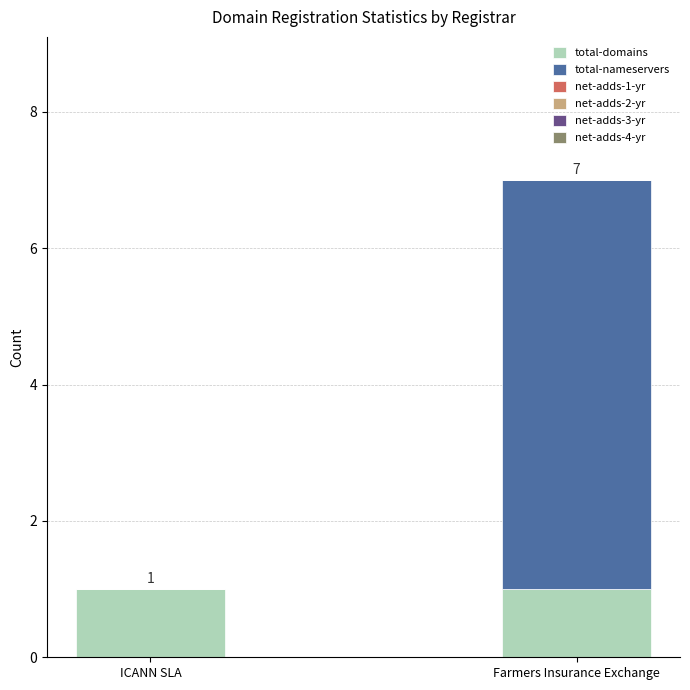

The value of total-domains at Farmers Insurance Exchange is 1. True or false?

True